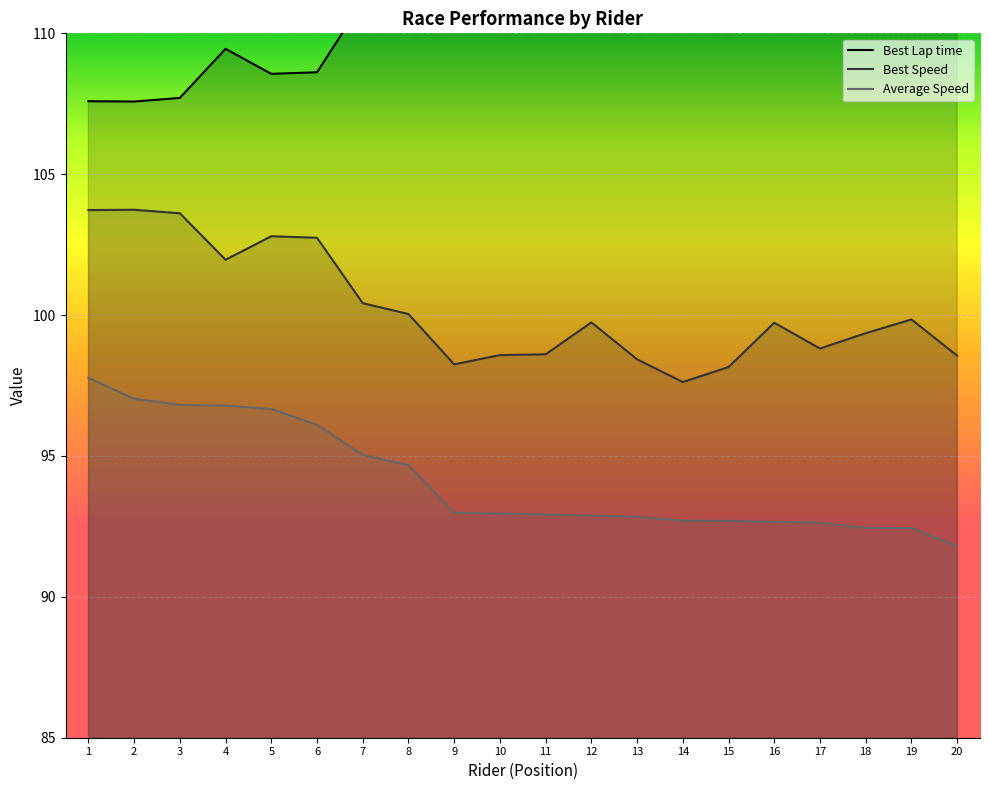

The Average Speed series shows 96.1 at 6. True or false?

True